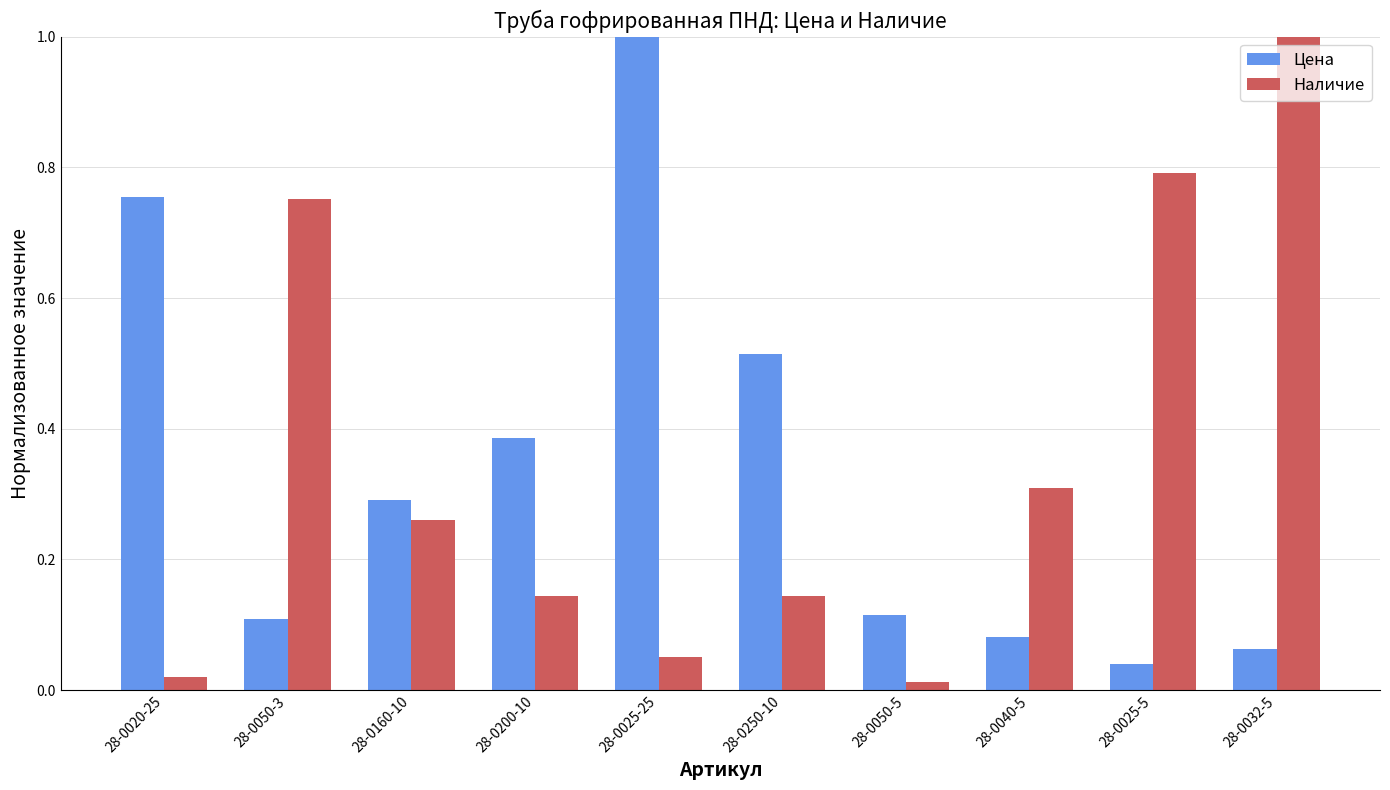

True or false: Цена has a value of 0.8 at 28-0250-10.

False